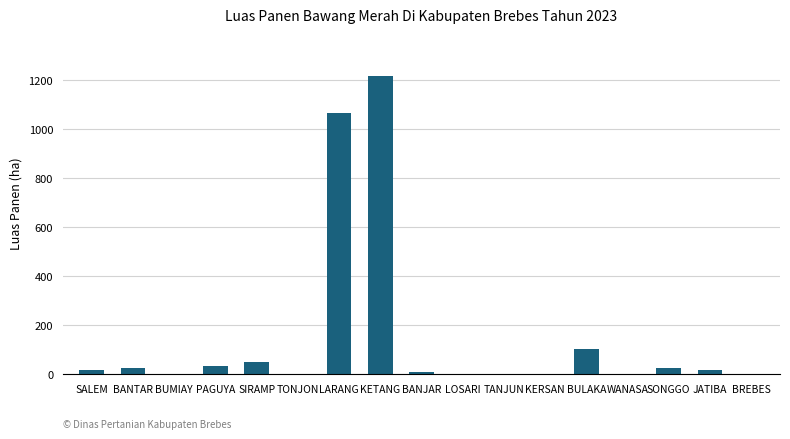

What is the greatest value displayed?

1216